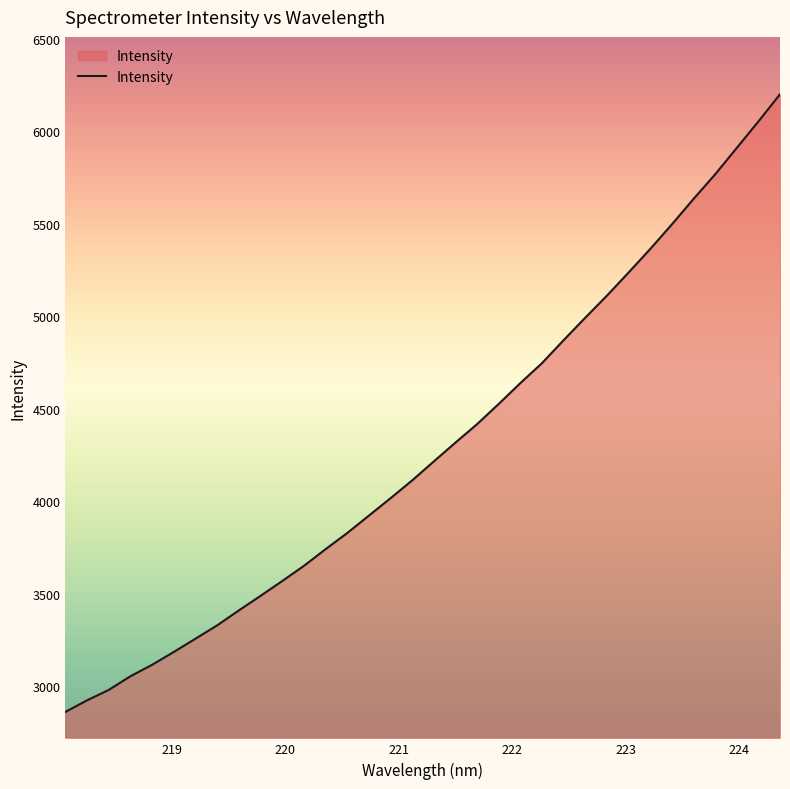

What is the maximum value shown in the chart?

6199.4